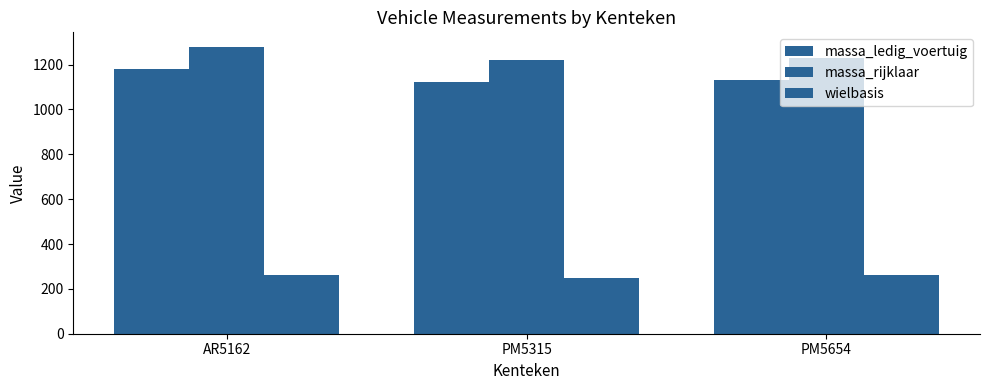

How many groups of bars are there?

3